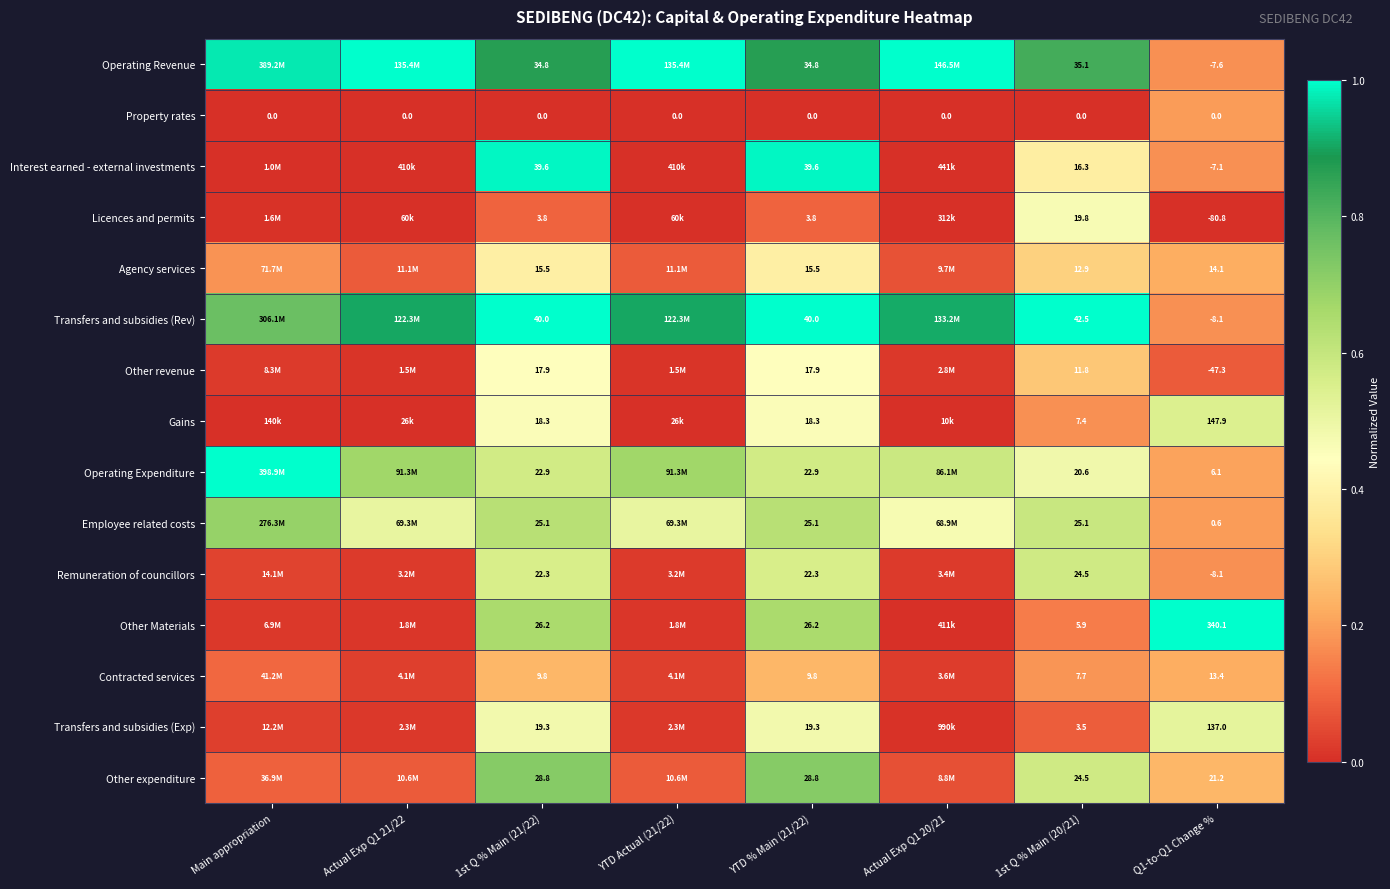

At YTD % Main (21/22), list the series in order from smallest to largest.

Property rates, Licences and permits, Contracted services, Agency services, Other revenue, Gains, Transfers and subsidies (Exp), Remuneration of councillors, Operating Expenditure, Employee related costs, Other Materials, Other expenditure, Operating Revenue, Interest earned - external investments, Transfers and subsidies (Rev)